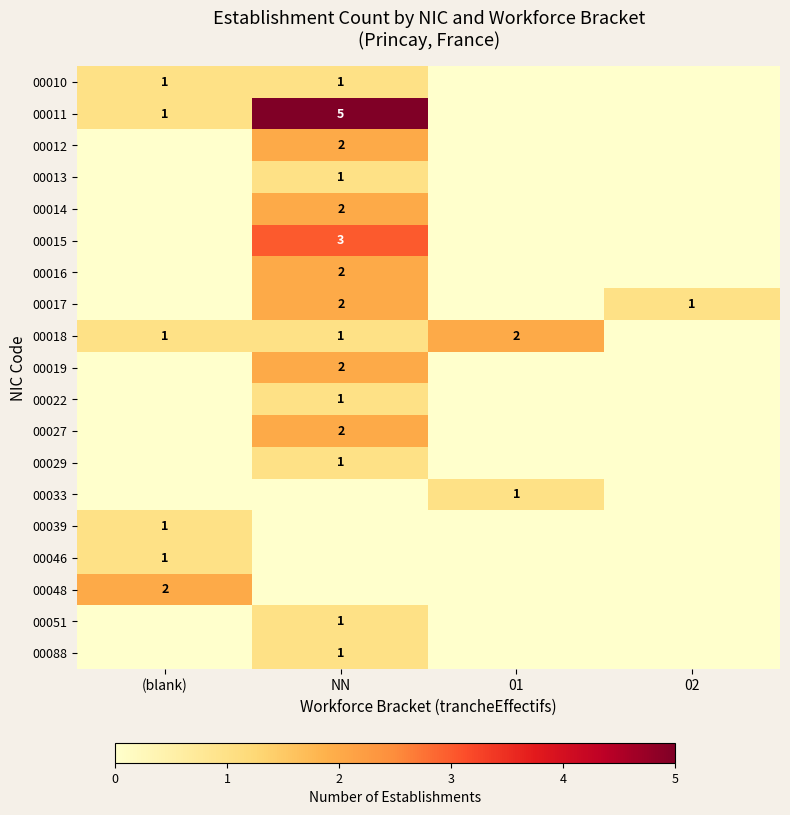

The 00010 series shows 2 at NN. True or false?

False